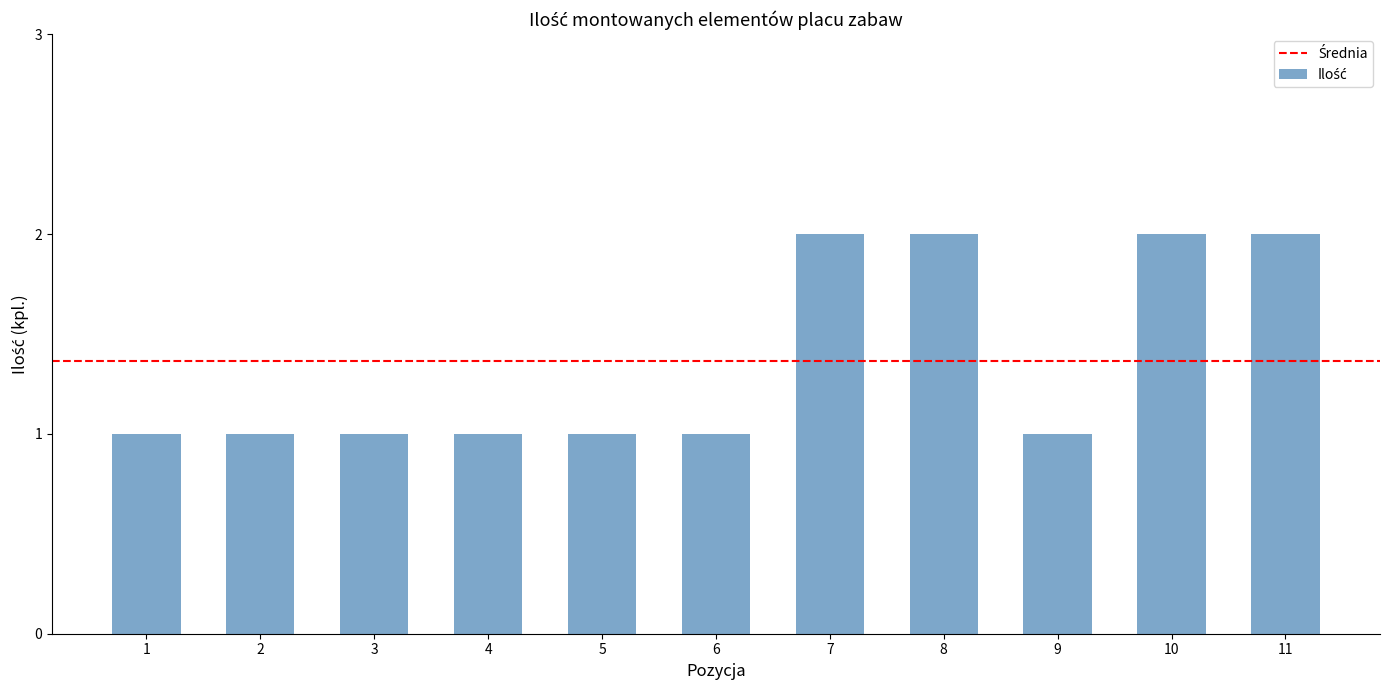

Reading left to right, extract all data points from this chart.

1=1	2=1	3=1	4=1	5=1	6=1	7=2	8=2	9=1	10=2	11=2